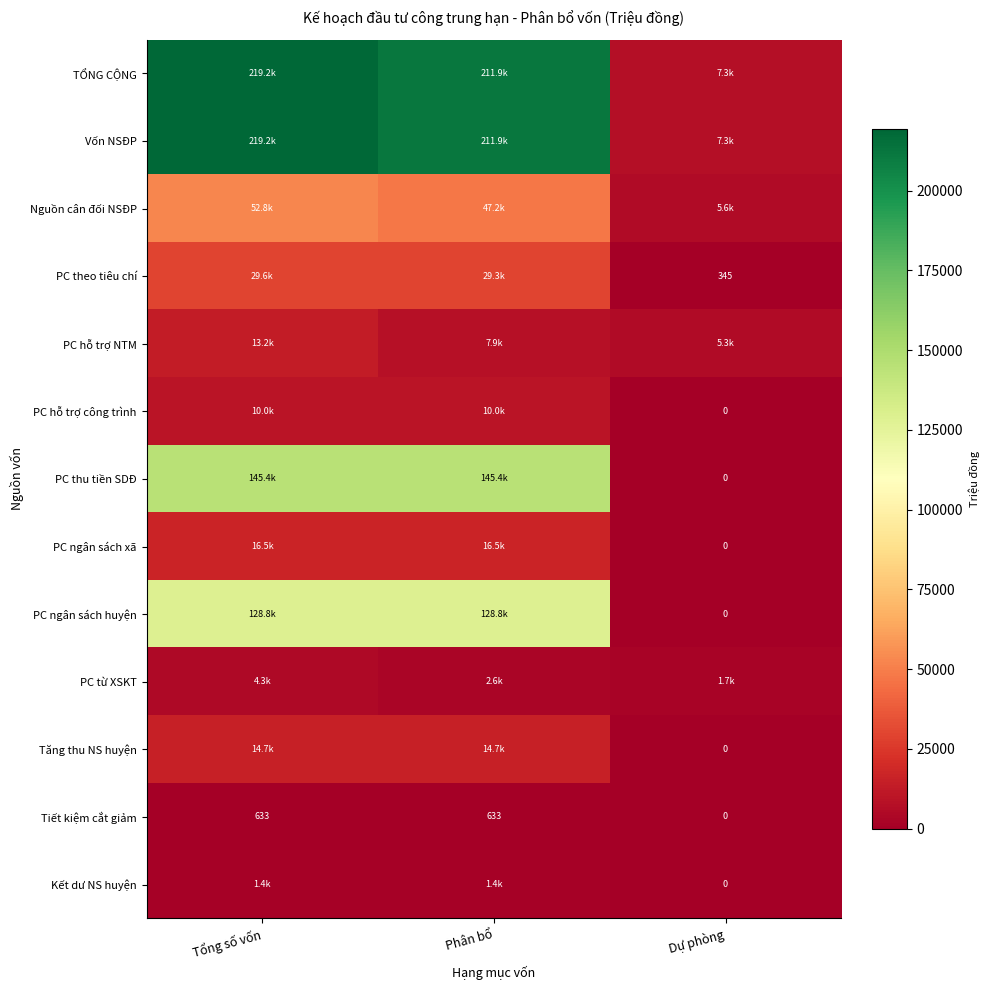

At which label is Tiết kiệm cắt giảm closest to 316?

Dự phòng